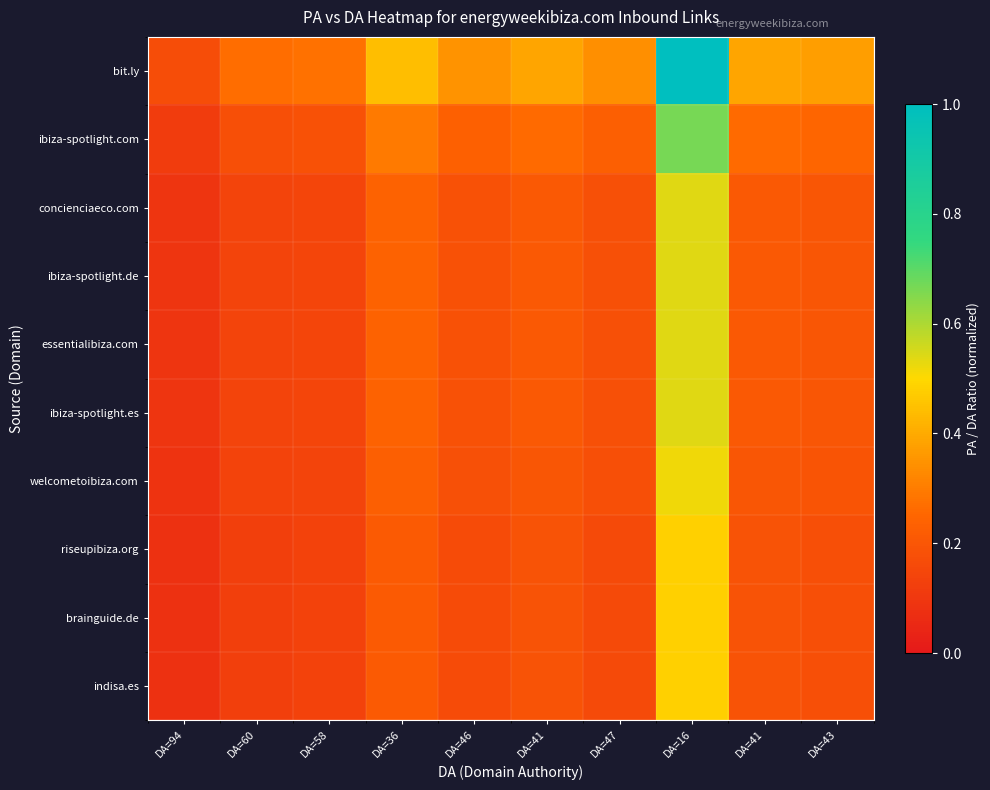

At which category is the sum across all series the highest?

DA=16